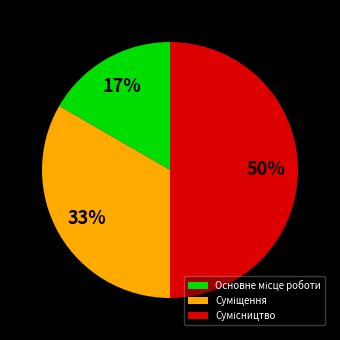

To the nearest percent, what is the difference between the largest and smallest slice percentages?

33%